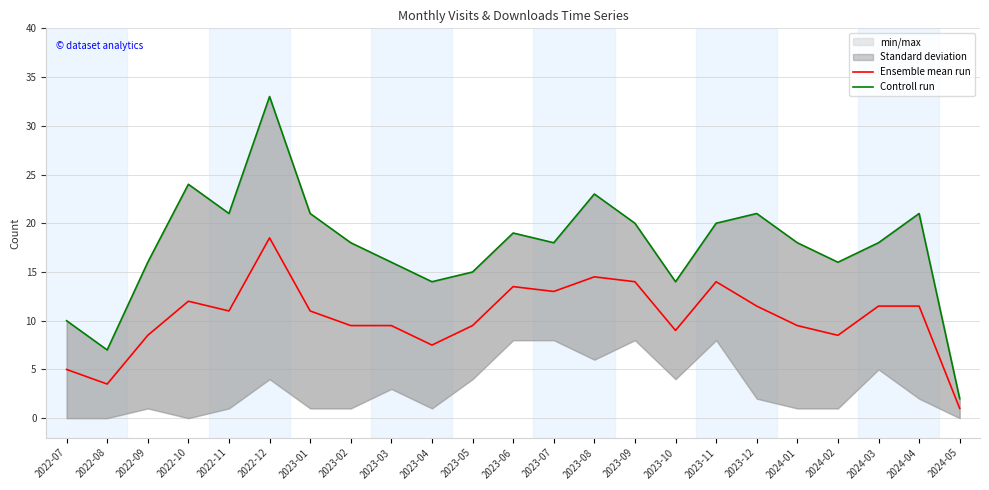

How many lines are shown in the chart?

2